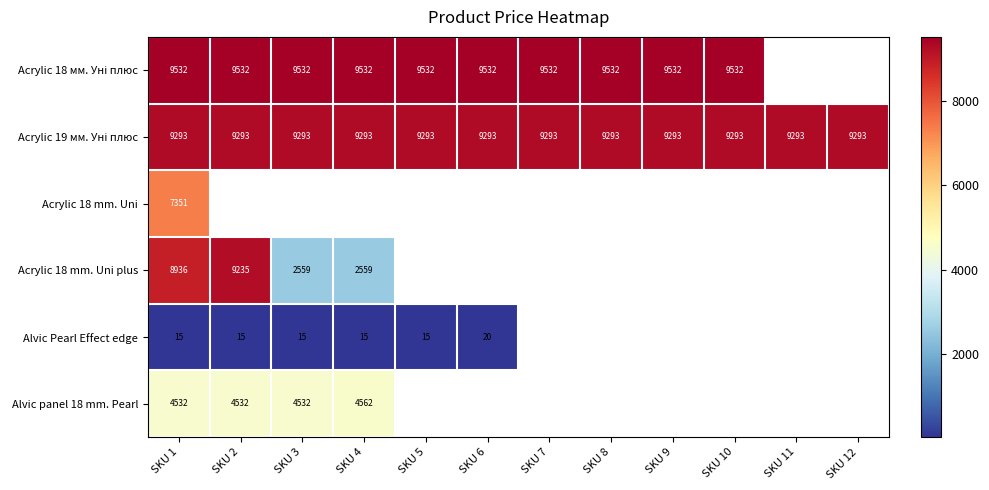

Which series has the largest range (max minus min)?

Acrylic 18 mm. Uni plus